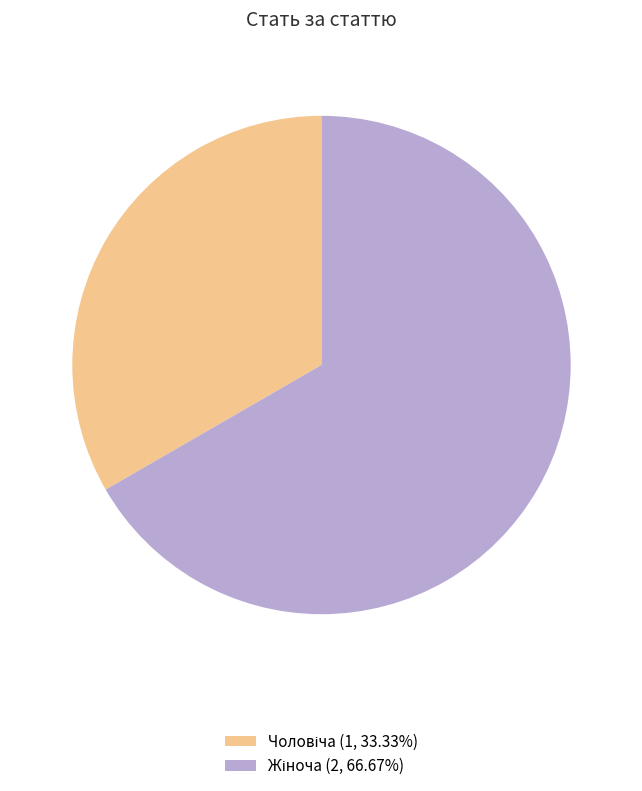

Is there a majority slice in this chart?

Yes